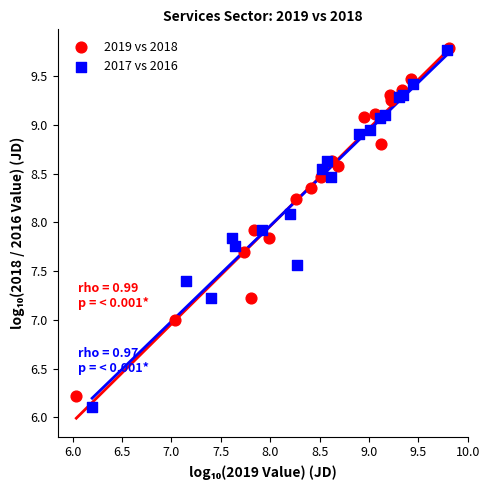

Which series has the largest Y range (max minus min)?

2017 vs 2016